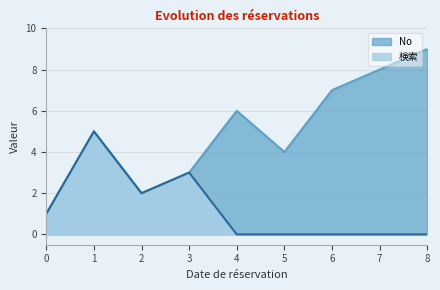

What are all the series names shown in the legend?

No, 検索